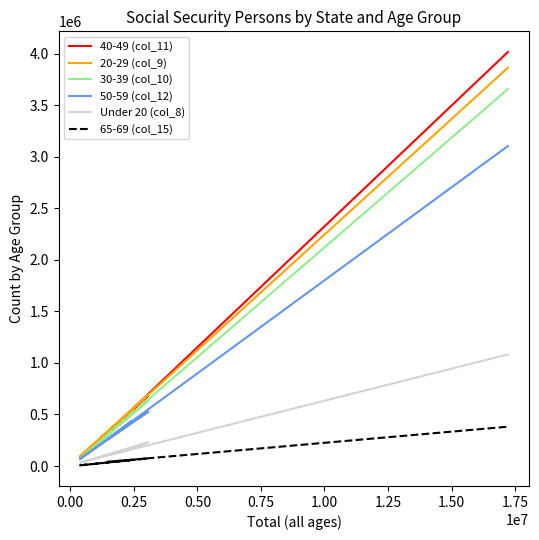

What is the average value of the 30-39 (col_10) series?

1033721